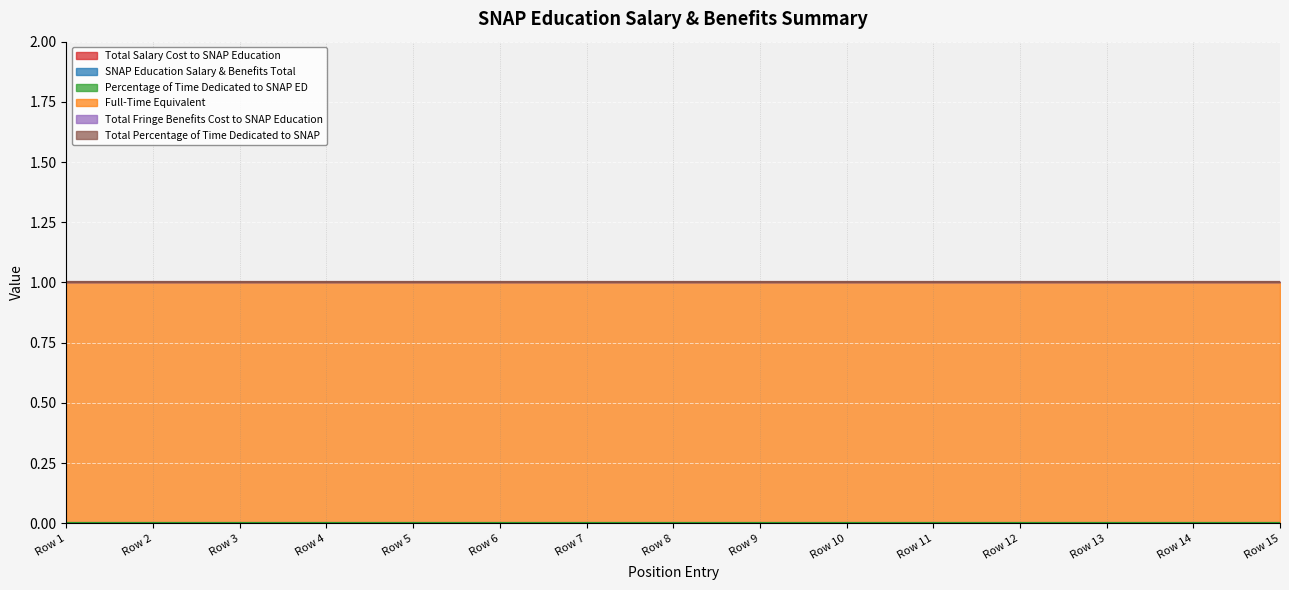

True or false: SNAP Education Salary & Benefits Total and Total Salary Cost to SNAP Education intersect in this chart.

False